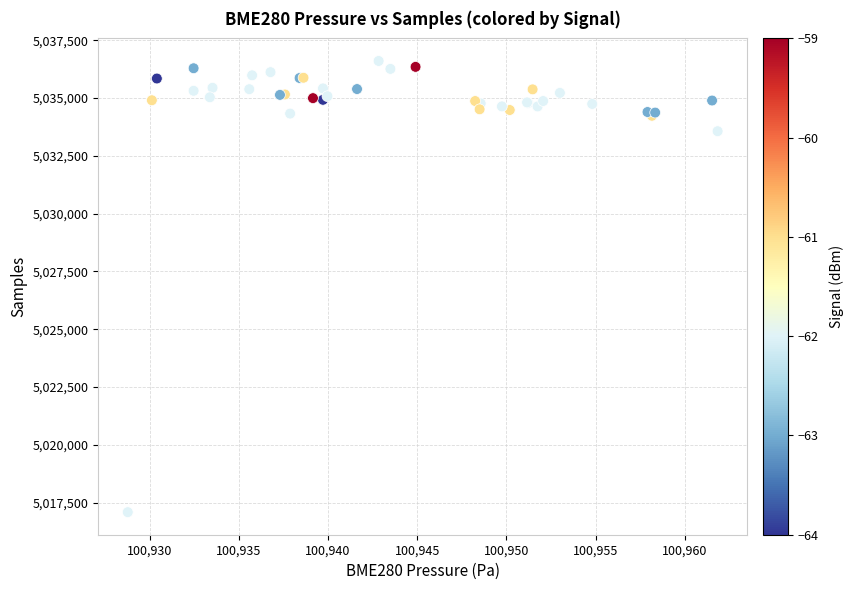

What Y value in the scatter plot is closest to 5026842?

5033562